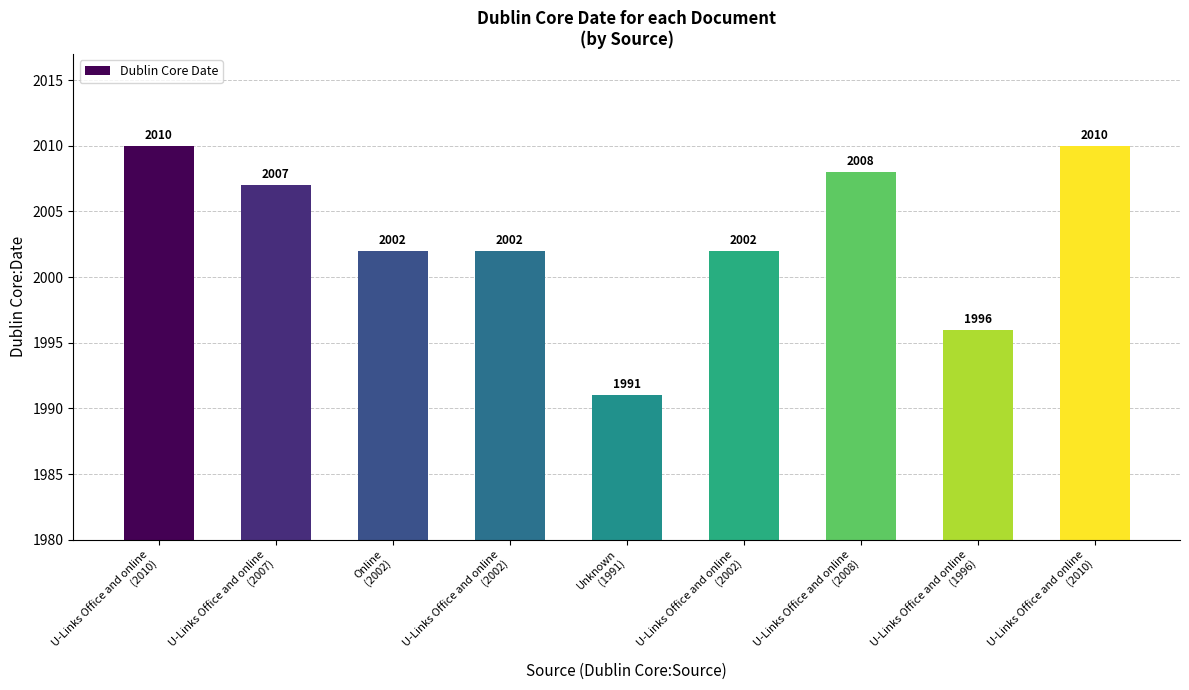

Reading left to right, list all the values displayed in this chart.

2010	2007	2002	2002	1991	2002	2008	1996	2010